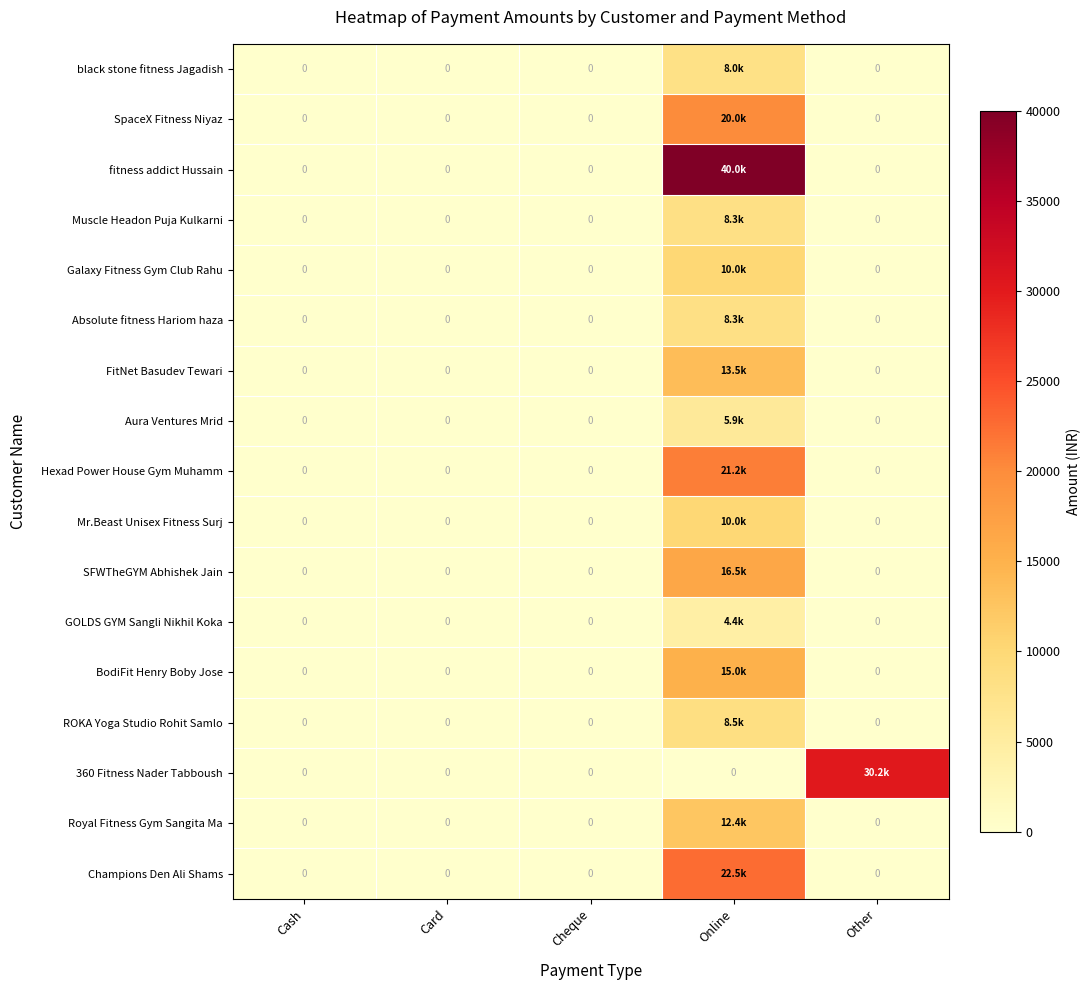

The value of BodiFit Henry Boby Jose at Other is 4531. True or false?

False